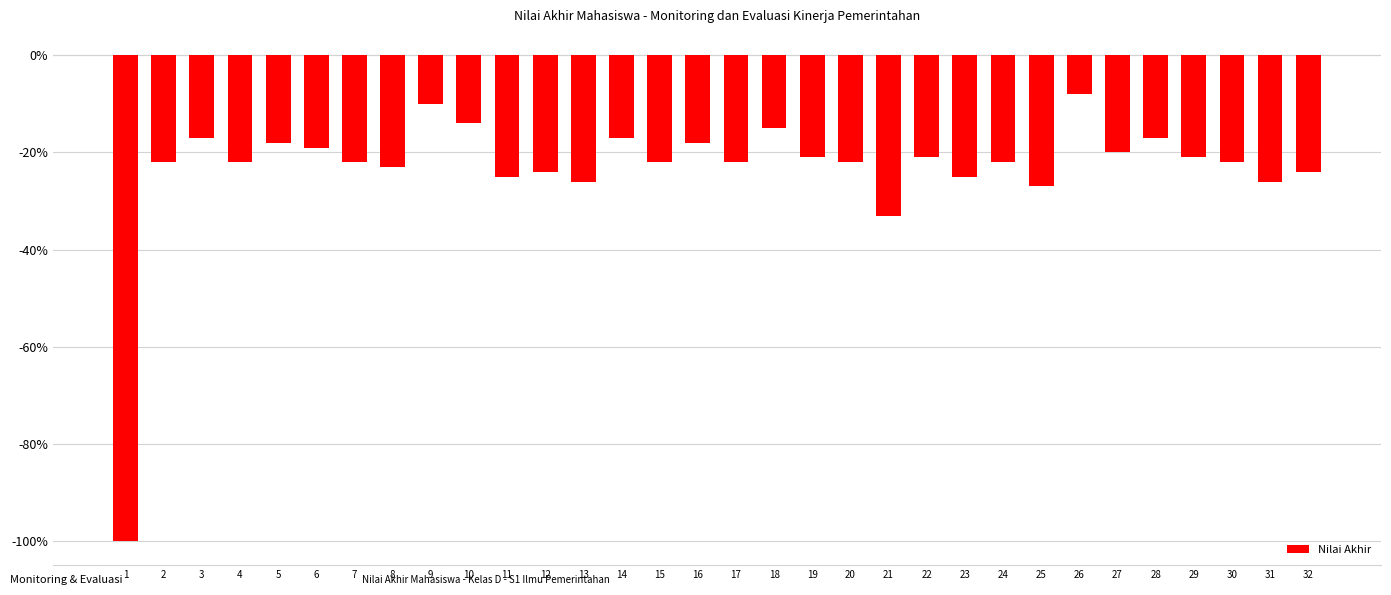

Is it true that the value at 29 is -8?

False